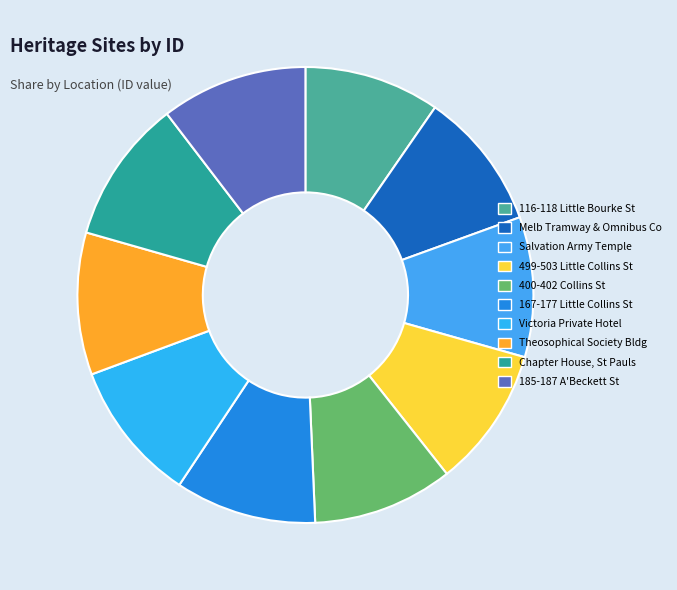

Count the number of slices in the pie.

10